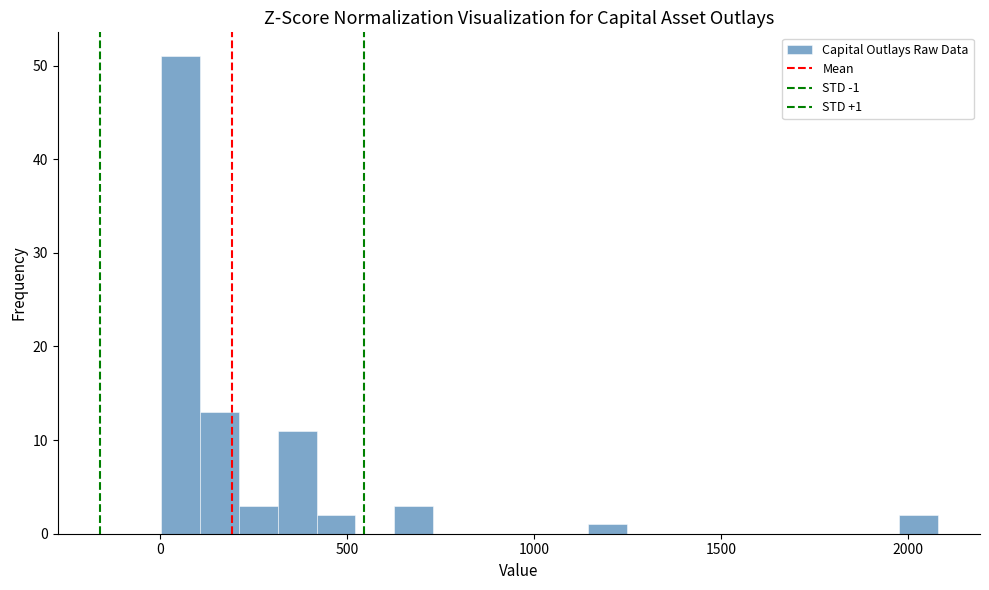

Read against the x-axis, roughly where is the centre of the tallest bar?

50